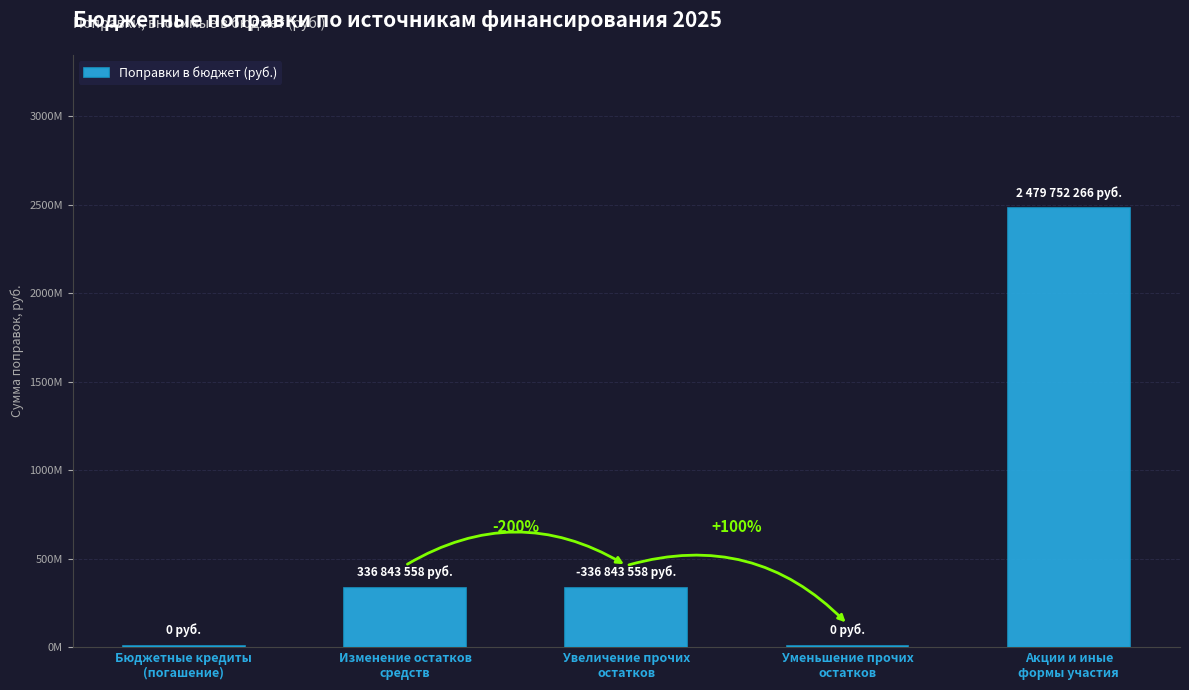

Where is the data nearest to the value 1242376133?

Изменение остатков
средств